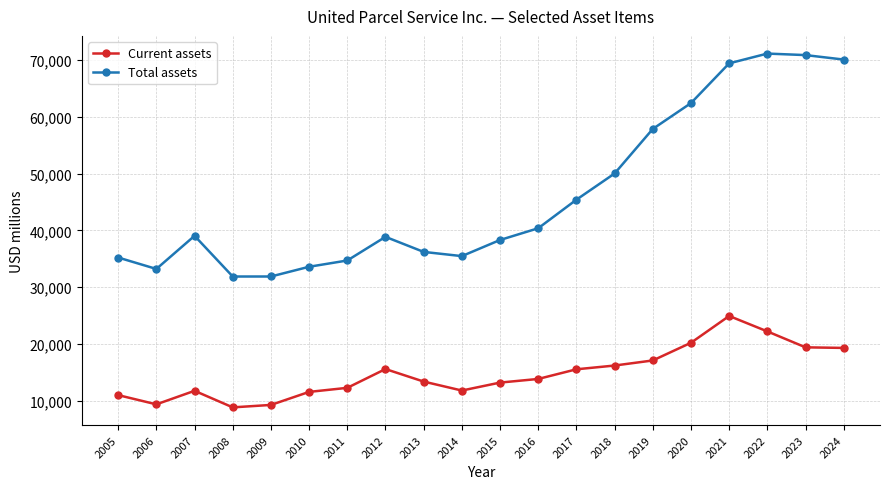

Is it true that Total assets equals 68858 at 2012?

False